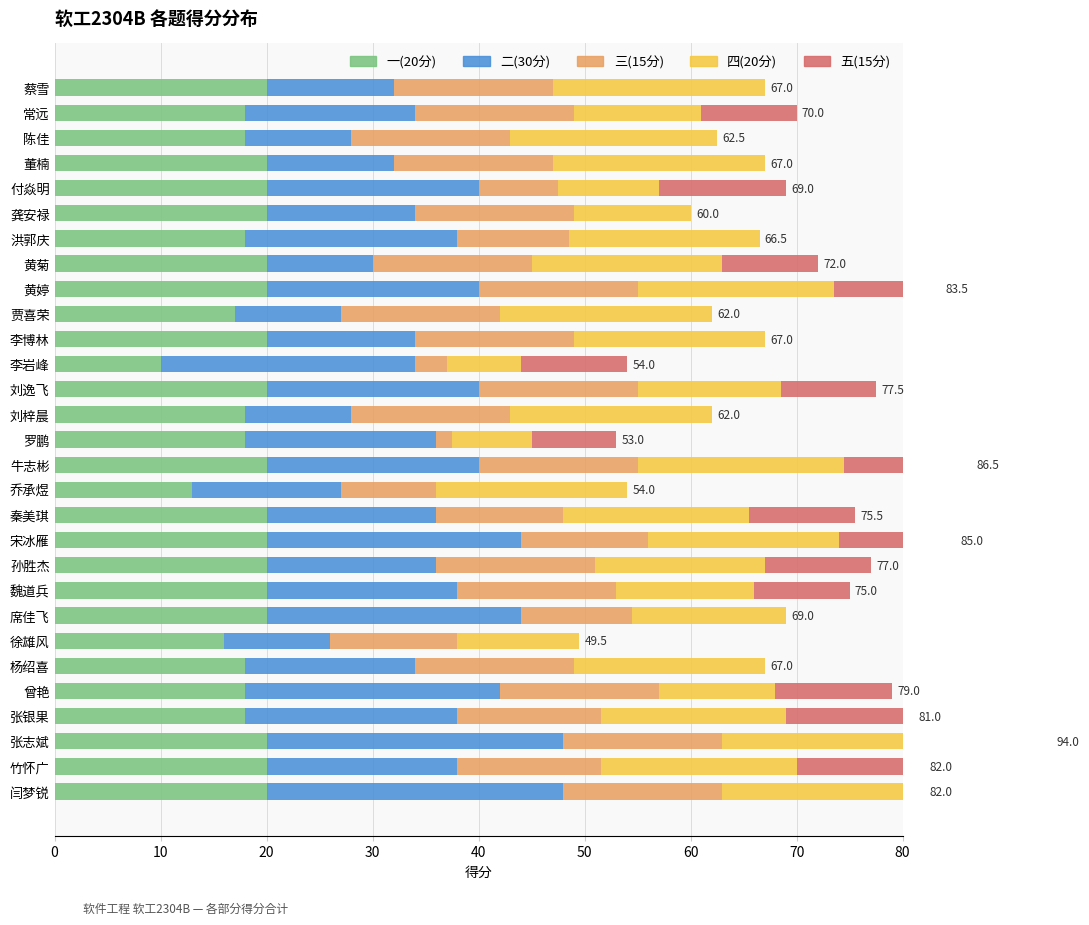

Which series changed the most between 宋冰雁 and 闫梦锐?

五(15分)